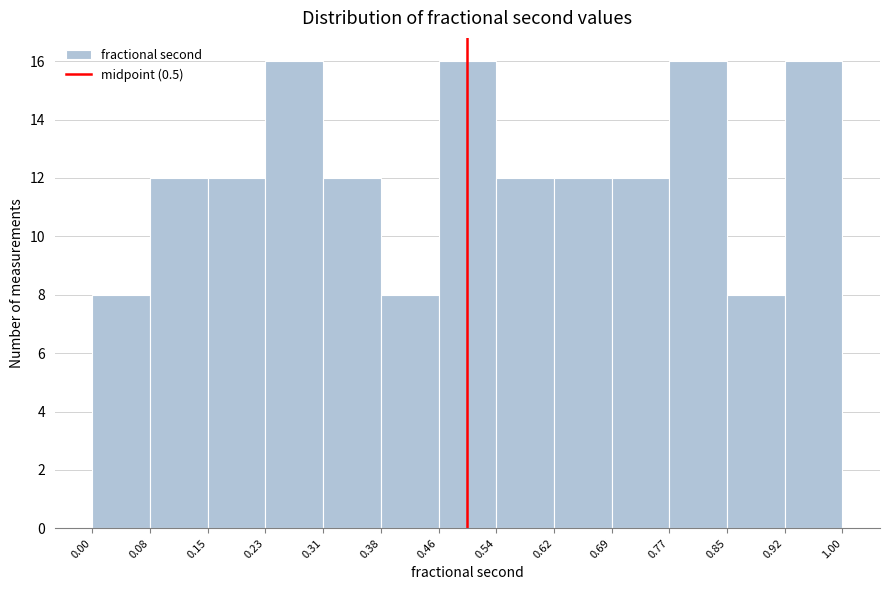

Reading left to right, transcribe this chart: for each bar, give the range it covers on the x-axis and its height. The values are not printed on the chart, so give them approximately, as read against the axis.

0.00 to 0.08: 8
0.08 to 0.15: 12
0.15 to 0.23: 12
0.23 to 0.31: 16
0.31 to 0.38: 12
0.38 to 0.46: 8
0.46 to 0.54: 16
0.54 to 0.62: 12
0.62 to 0.69: 12
0.69 to 0.77: 12
0.77 to 0.85: 16
0.85 to 0.92: 8
0.92 to 1.00: 16